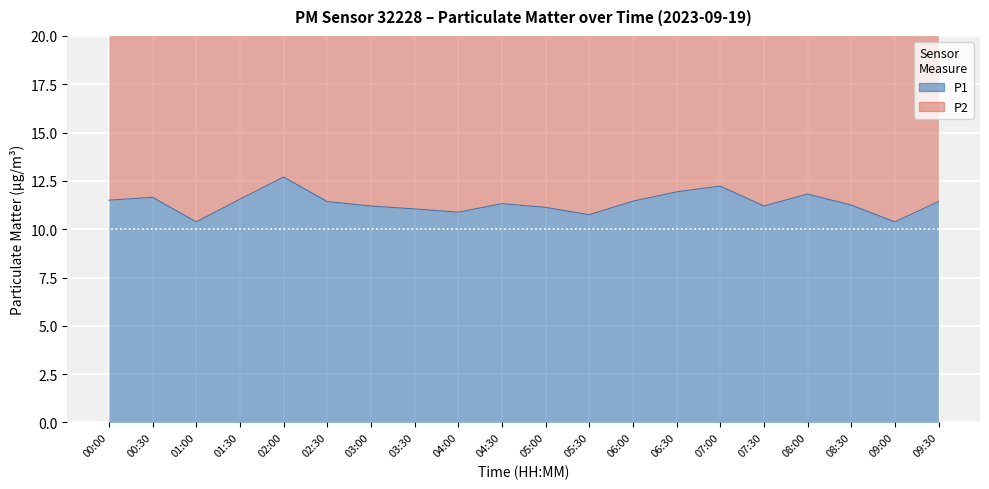

At which label does P1 first exceed 11?

00:00